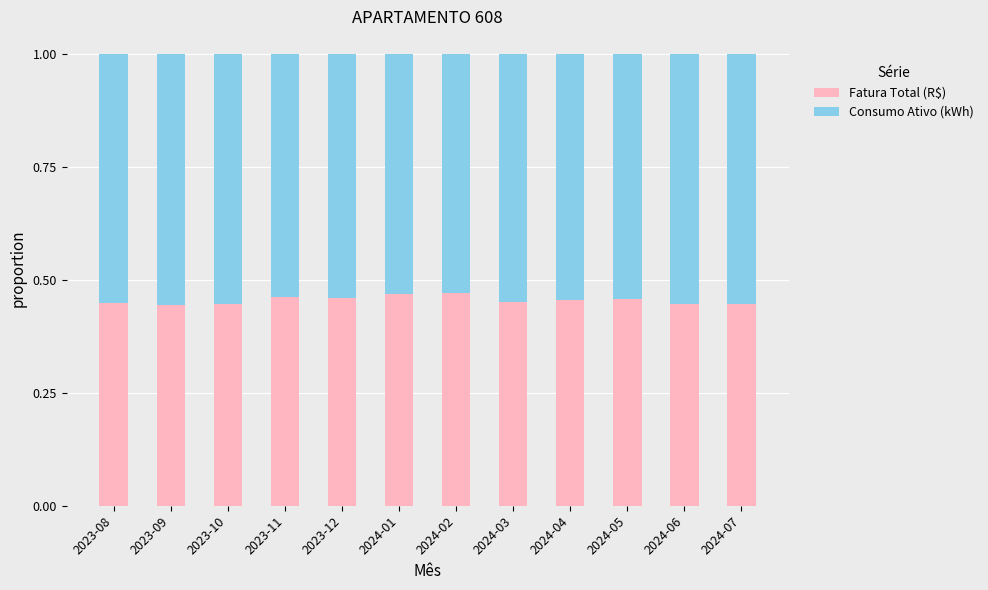

What is the total value across all series at 2024-02?

1.0